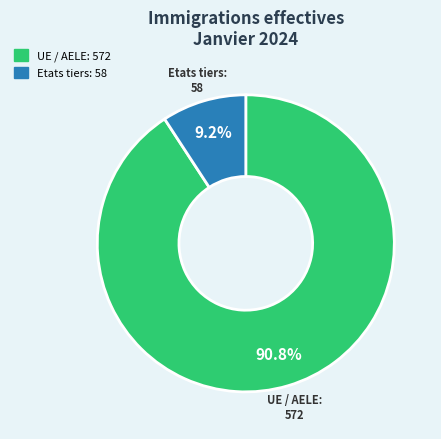

Rank the categories by value from lowest to highest.

Etats tiers, UE / AELE